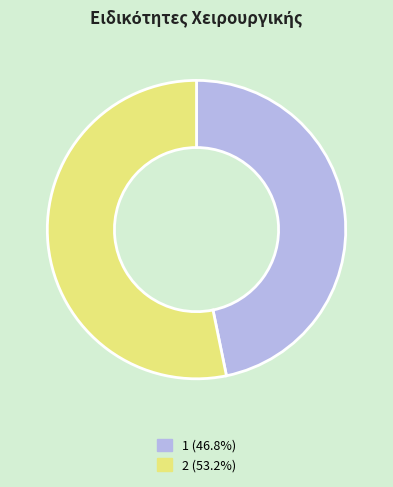

Rank the categories by value from highest to lowest.

2, 1